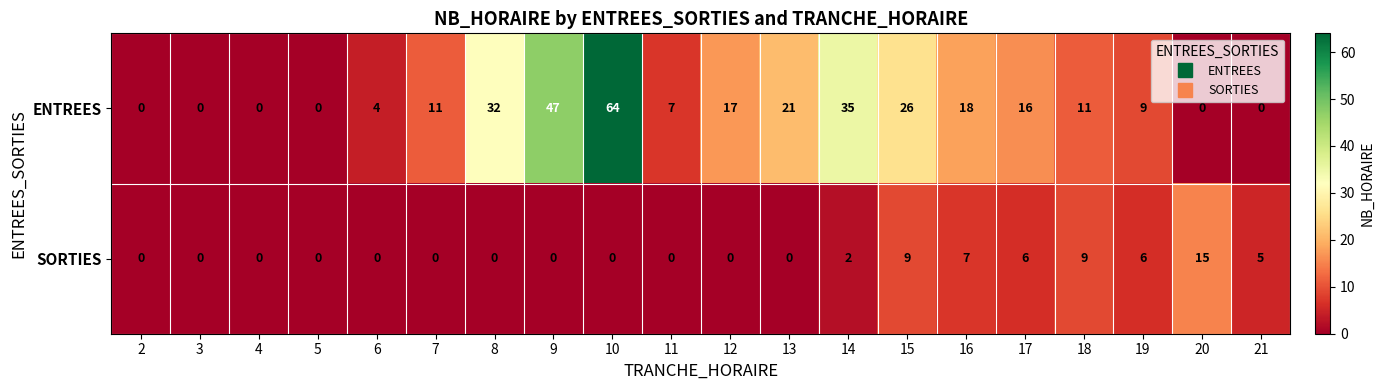

Rank the series by their maximum value, from lowest to highest.

SORTIES, ENTREES